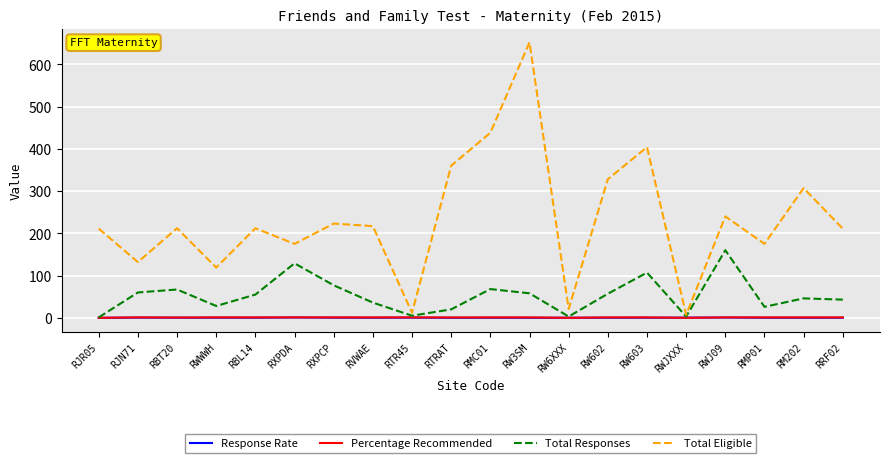

What is the difference between the maximum and minimum values in the Total Responses series?

159.0